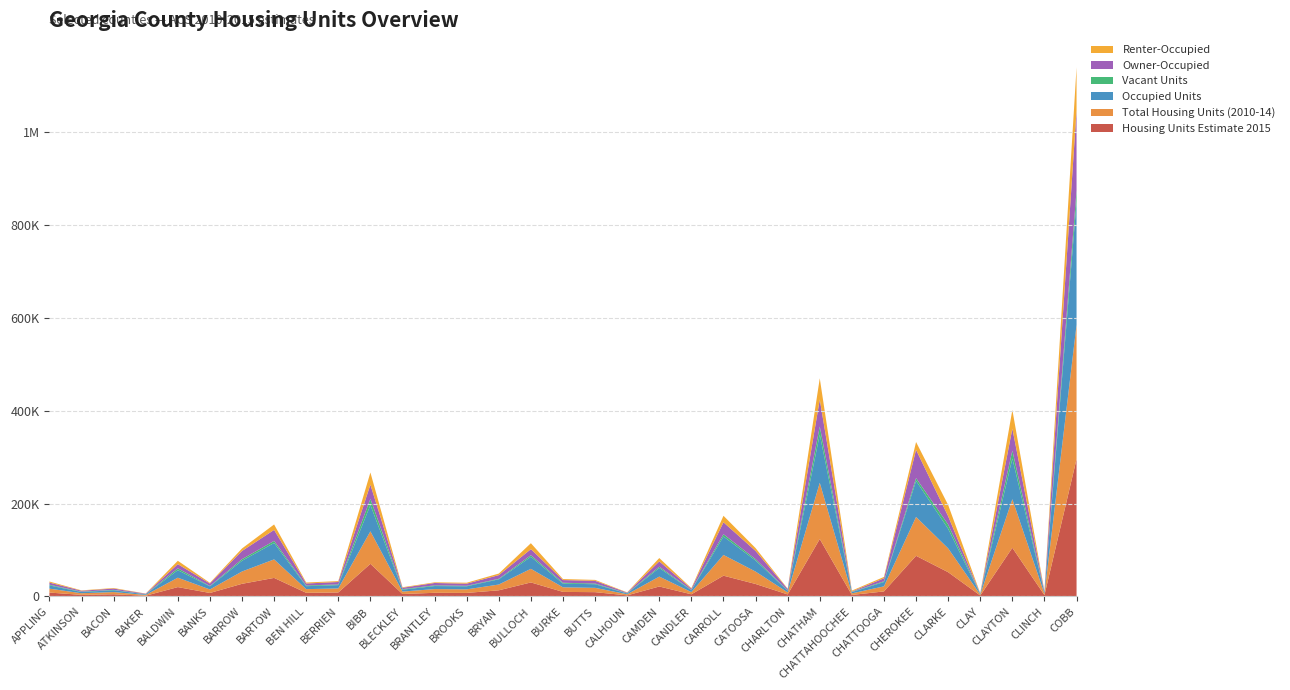

Reading right to left, list all the values displayed in this chart.

Housing Units Estimate 2015: 295622	2959	104719	2078	52221	87486	10863	3336	123669	4401	26882	44735	4683	21467	2376	9269	9835	30197	13278	7642	7888	5274	70267	8618	7876	39945	27241	7528	20196	1623	4726	3445	8396
Total Housing Units (2010-14): 289089	2991	104601	1863	51292	83634	10922	3359	121009	4439	26708	44646	4721	21326	2345	9317	9843	29311	12404	7690	8011	5289	69933	8685	7911	39844	26508	7570	20210	1625	4767	3489	8457
Occupied Units: 264805	2579	87490	1170	42107	77654	9347	2602	103807	3552	23813	39610	3944	18560	1787	7781	7970	25803	11231	6550	6523	4019	56660	7102	6349	35293	23064	6703	16194	1362	3953	2713	6878
Vacant Units: 24284	412	17111	693	9185	5980	1575	757	17202	887	2895	5036	777	2766	558	1536	1873	3508	1173	1140	1488	1270	13273	1583	1562	4551	3444	867	4016	263	814	776	1579
Owner-Occupied: 172044	1722	47133	666	17929	60780	6419	730	58158	2790	17695	25574	2564	11382	1170	5783	5749	12990	7824	4562	5103	2821	30459	5166	4211	23612	17649	5146	8956	1014	2756	1944	4527
Renter-Occupied: 92761	857	40357	504	24178	16874	2928	1872	45649	762	6118	14036	1380	7178	617	1998	2221	12813	3407	1988	1420	1198	26201	1936	2138	11681	5415	1557	7238	348	1197	769	2351